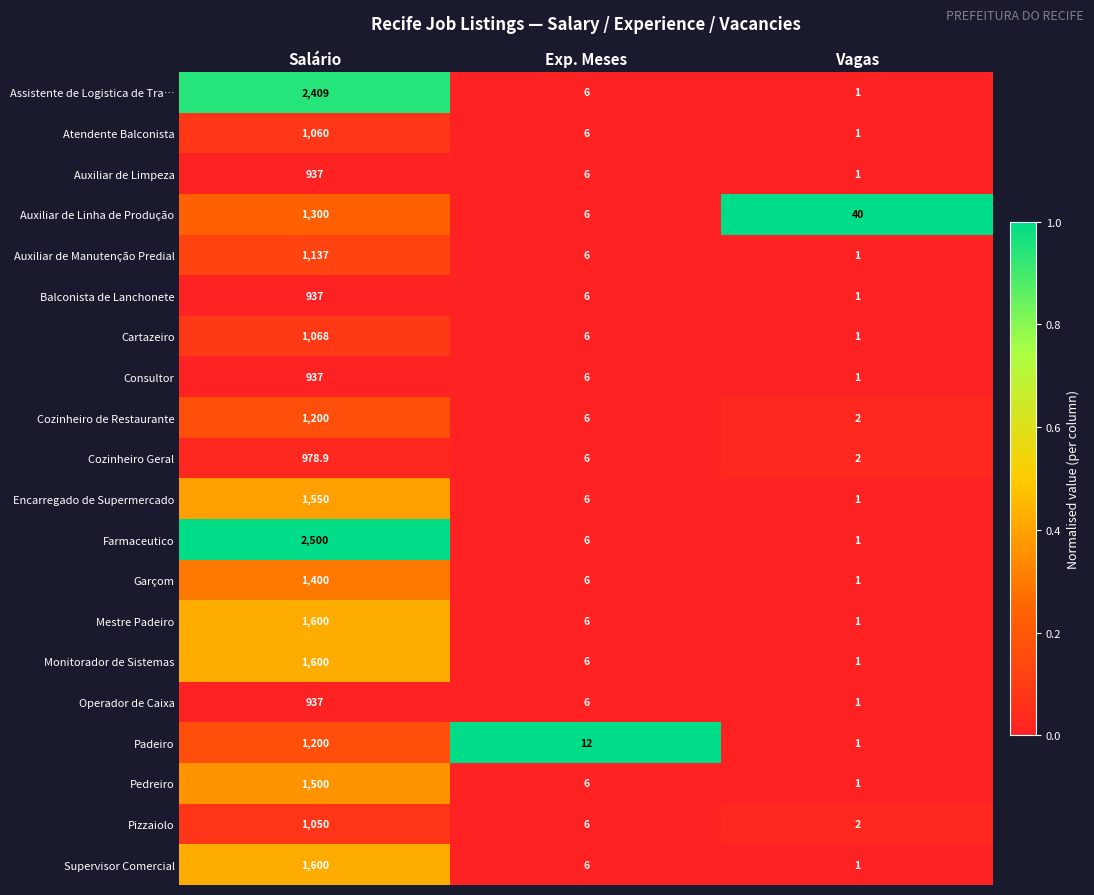

Where does the Consultor series first go above 6?

Salário